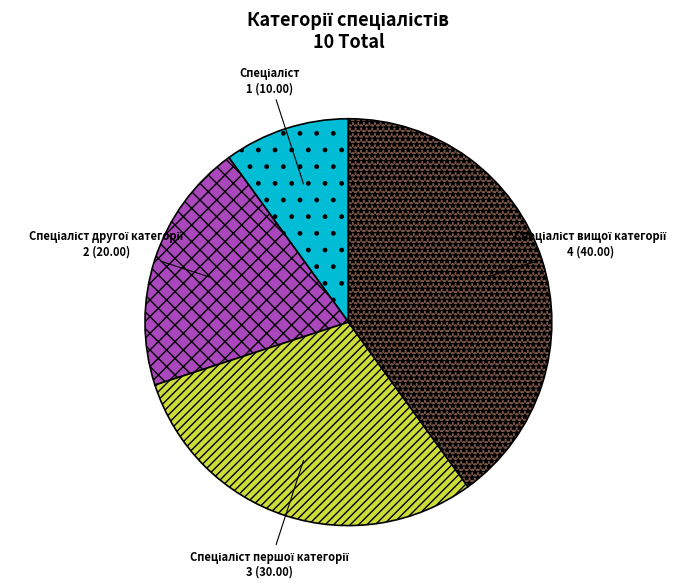

How many segments does this pie chart have?

4